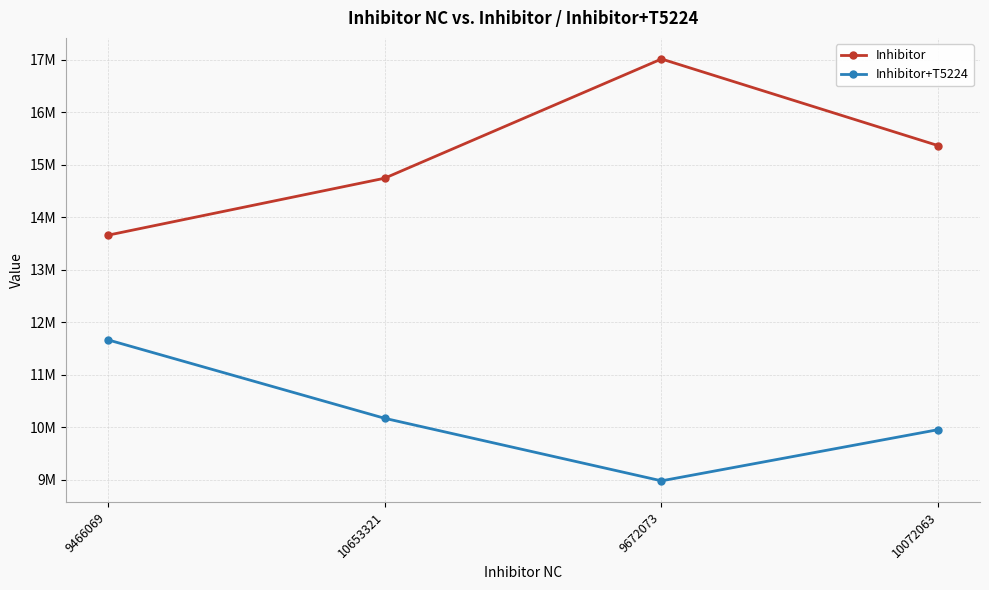

True or false: Inhibitor+T5224 has a value of 8982246 at 9672073.

True